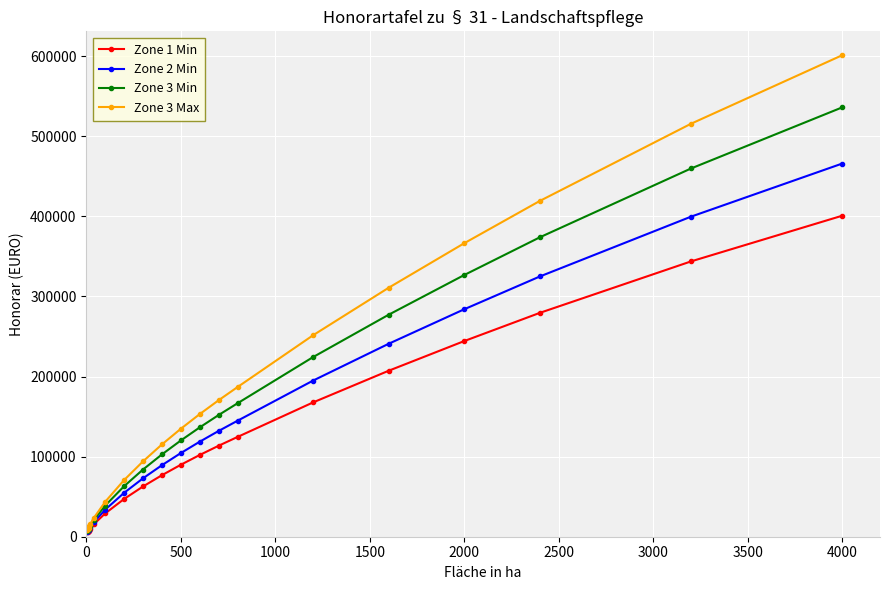

Does the chart have visible grid lines?

Yes